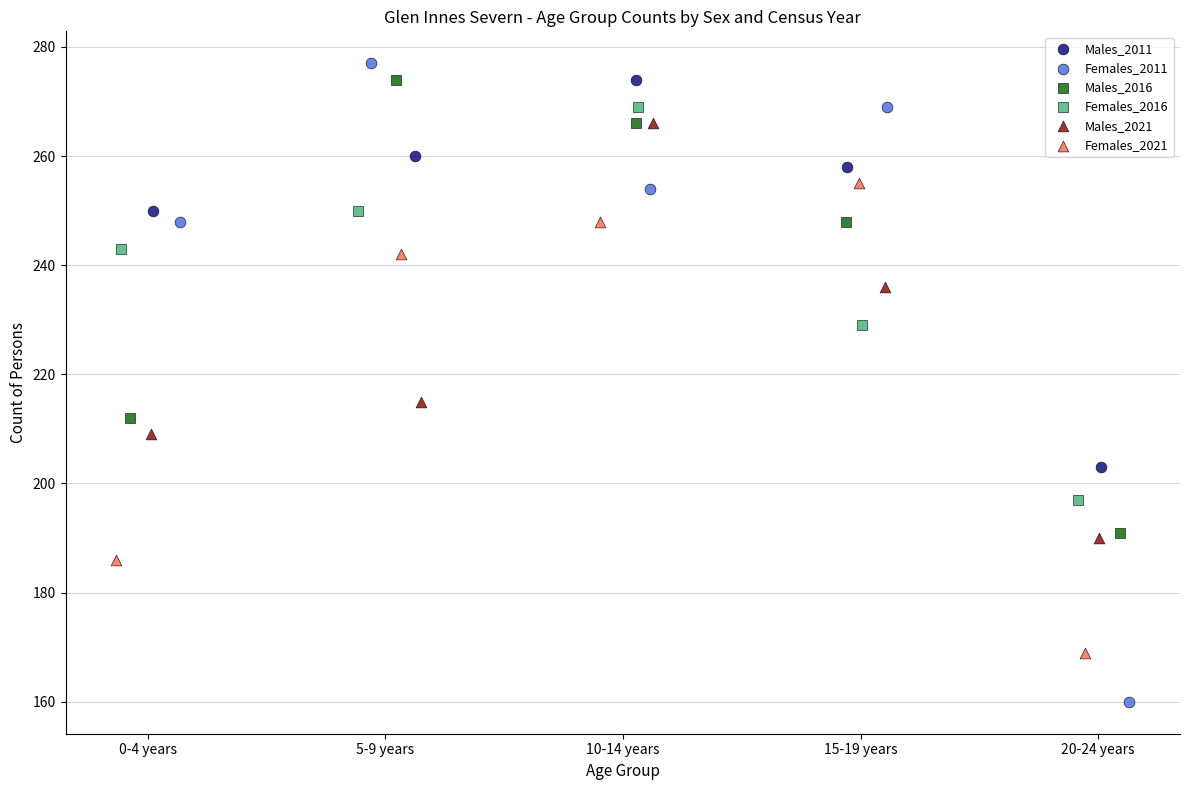

What are all the series names shown in the legend?

Males_2011, Females_2011, Males_2016, Females_2016, Males_2021, Females_2021